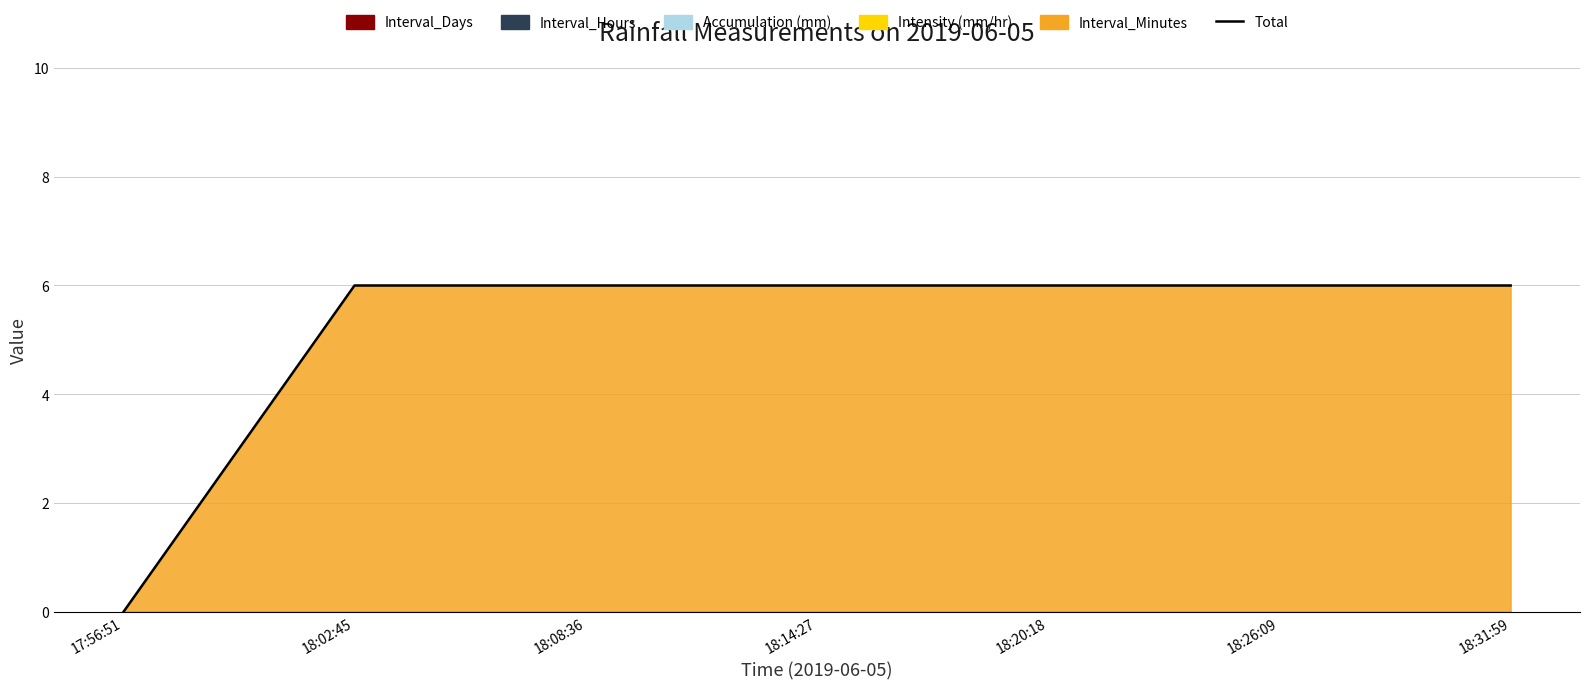

Which category has the highest value across all series?

18:02:45